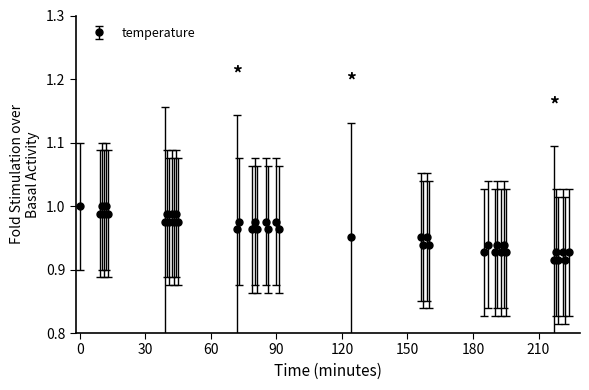

True or false: the data has more than 1 interior local peaks.

True